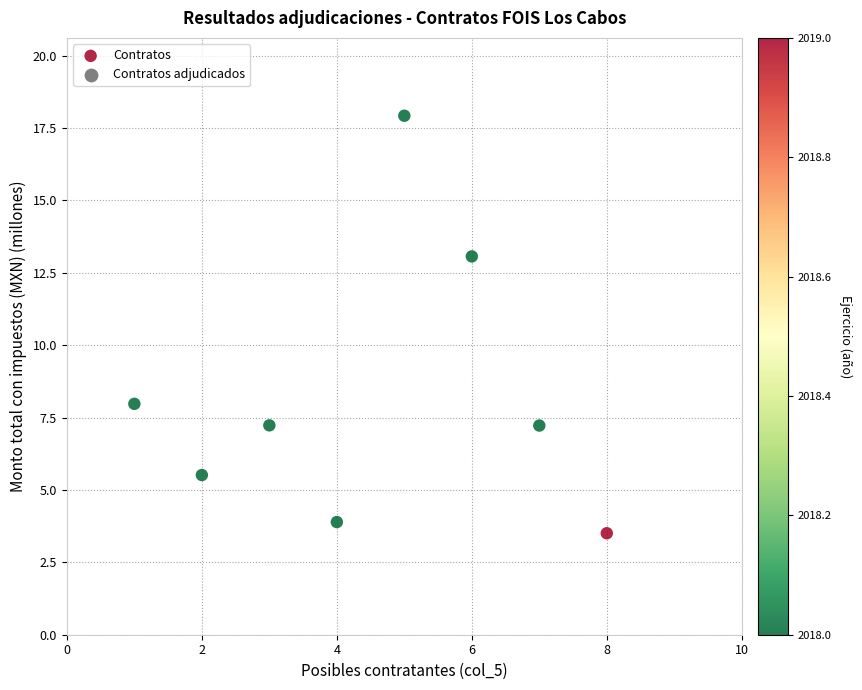

What is the average X value?

4.5